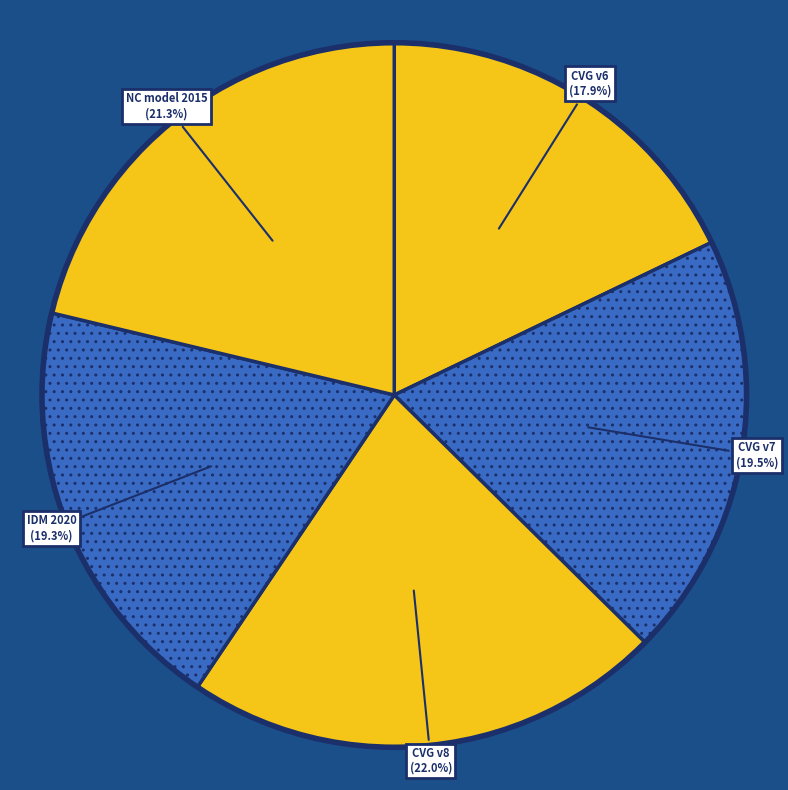

How many segments does this pie chart have?

5